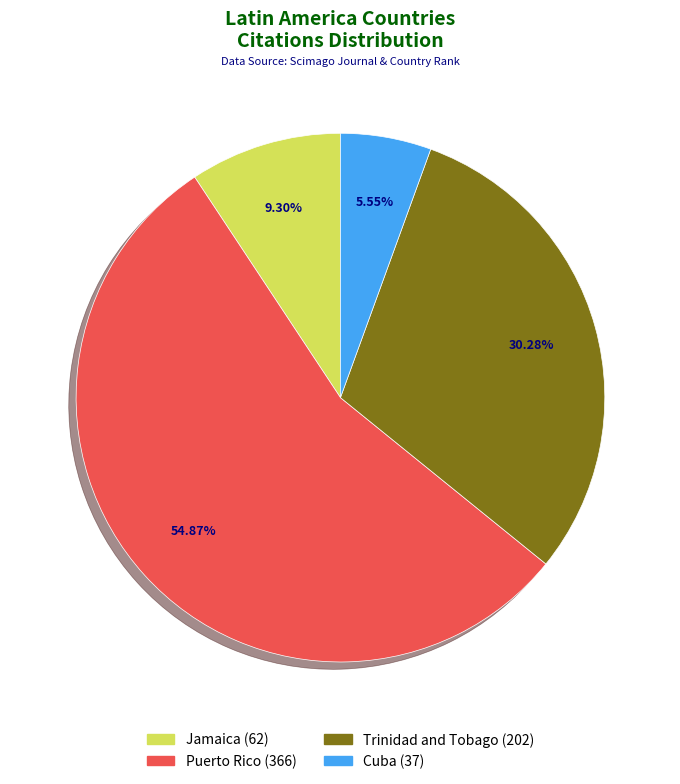

Between Jamaica and Puerto Rico, which is larger?

Puerto Rico